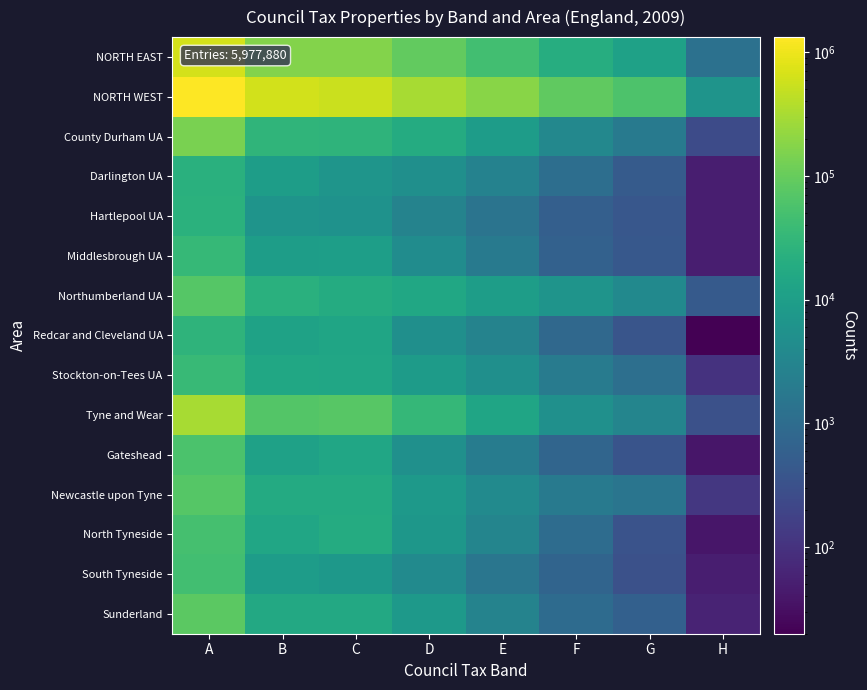

How many distinct data groups are displayed?

15